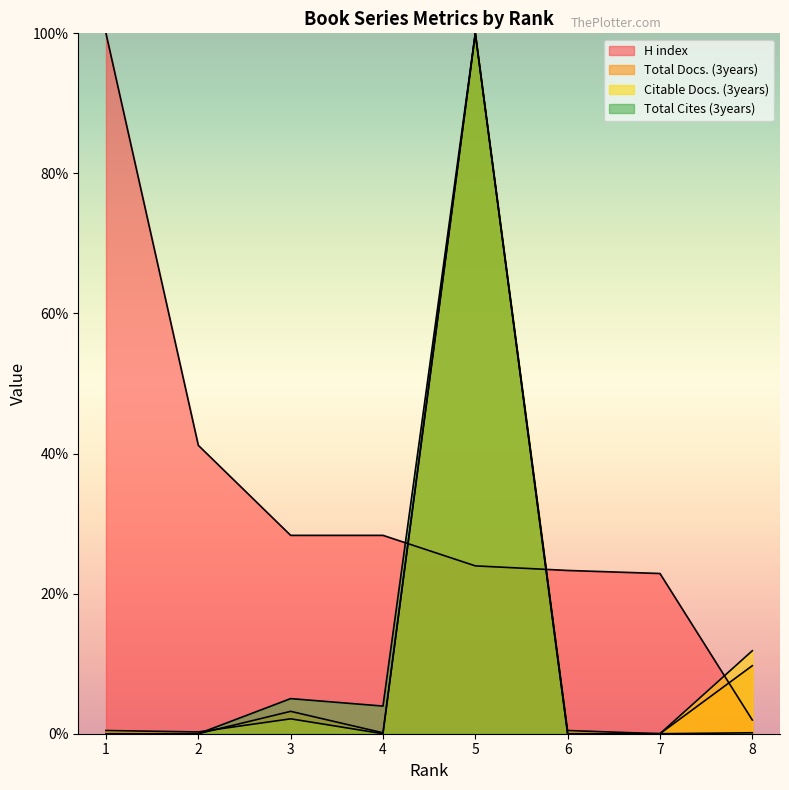

How many categories are shown in the chart?

8